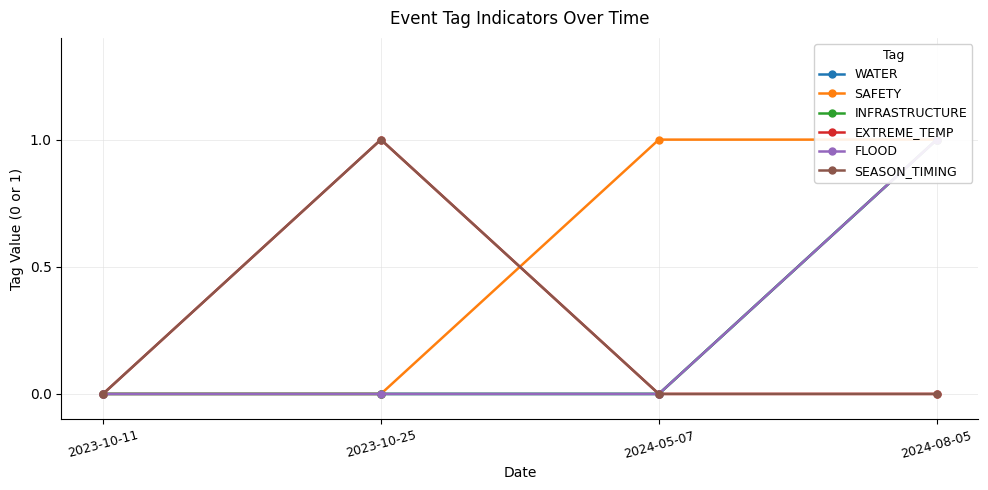

What is the highest value of the SEASON_TIMING series?

1